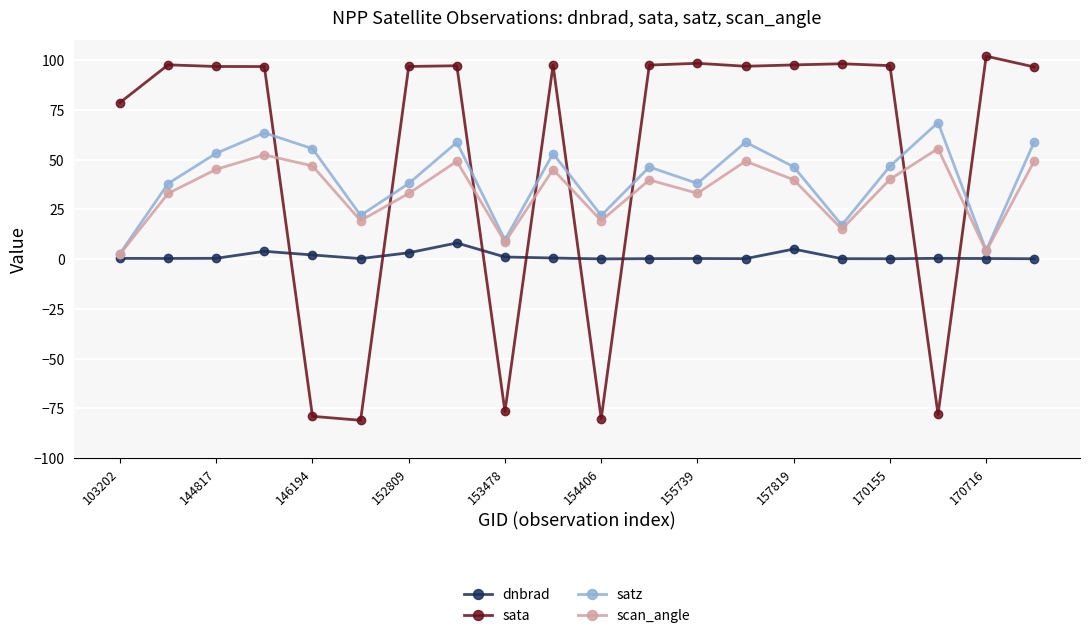

What is the sum of all dnbrad values?

26.6